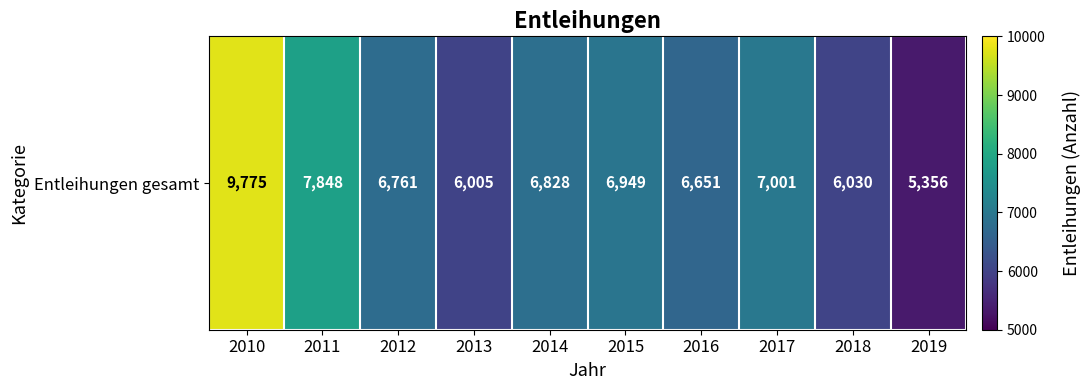

Where does the data first go above 6828?

2010